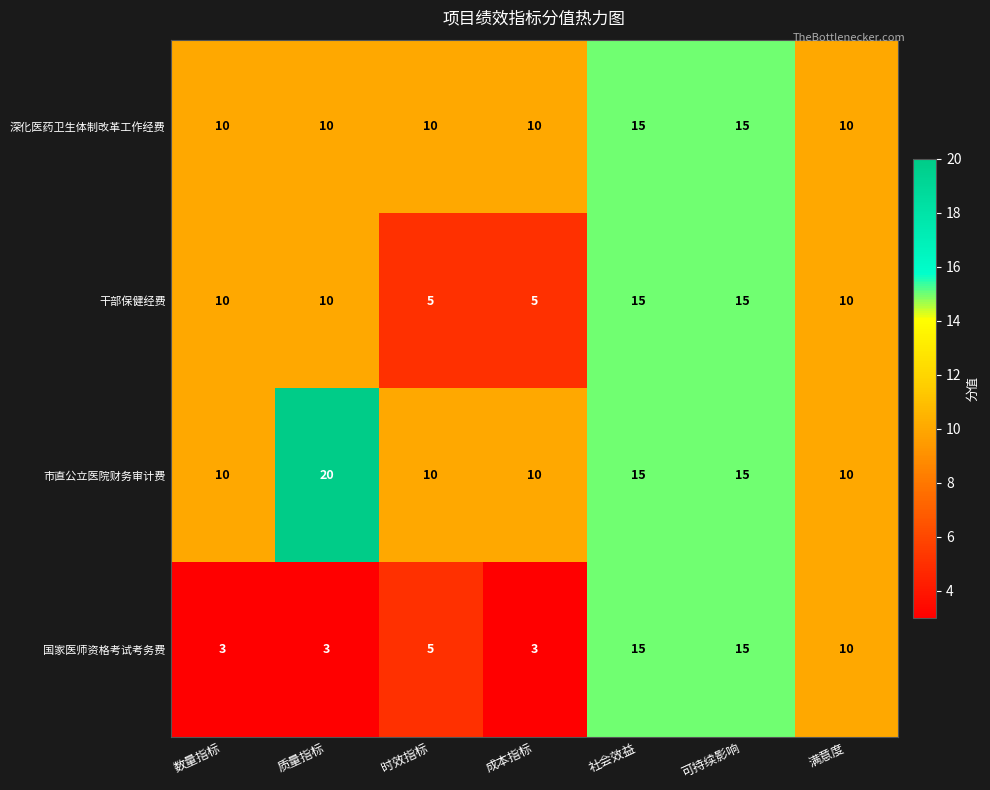

What is the average value of the 国家医师资格考试考务费 series?

8